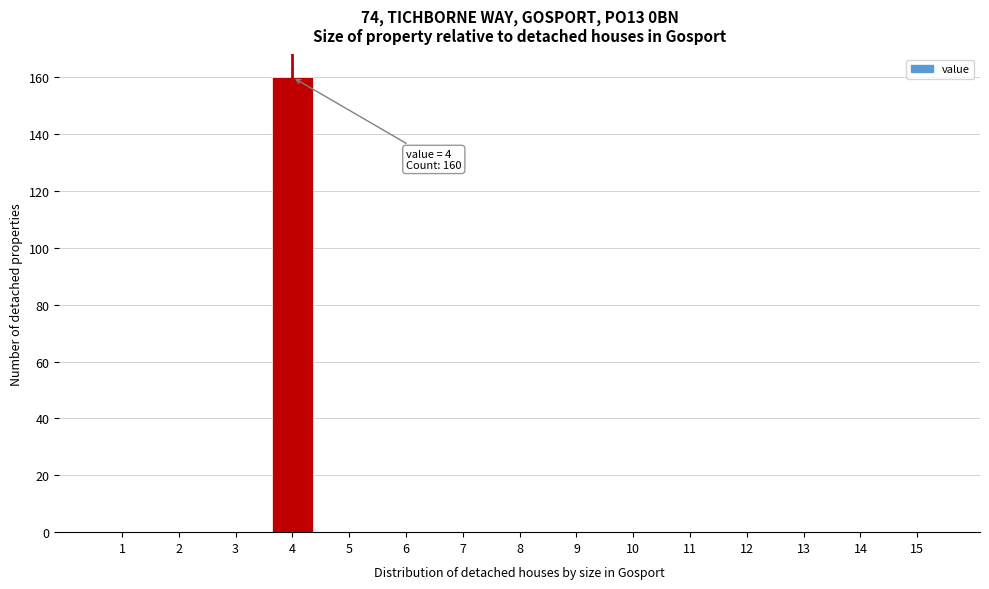

Reading left to right, transcribe all the data shown in this chart.

1=0	2=0	3=0	4=160	5=0	6=0	7=0	8=0	9=0	10=0	11=0	12=0	13=0	14=0	15=0